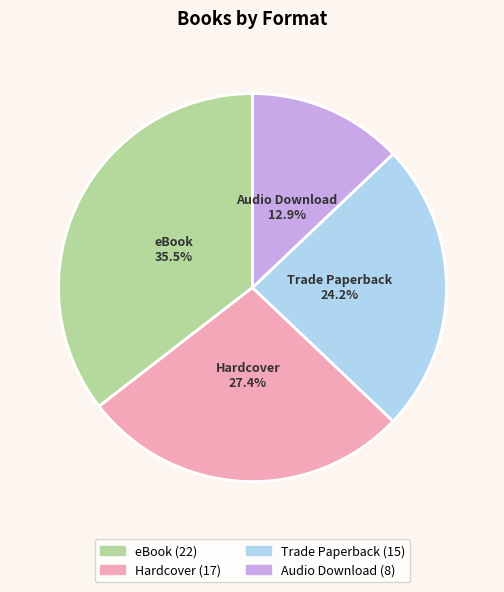

To the nearest percent, what is the combined percentage of eBook and Trade Paperback?

60%